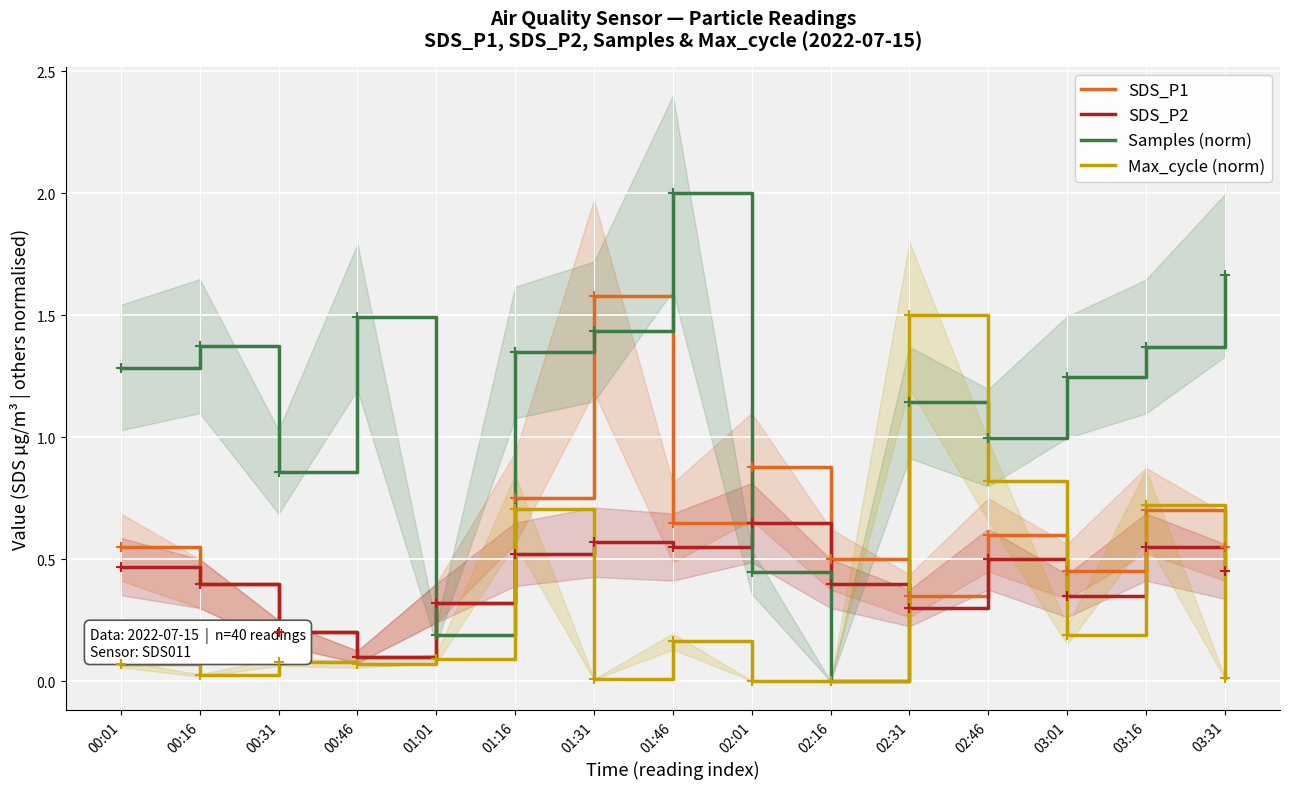

Between 01:01 and 02:31, which series saw the biggest shift?

Max_cycle (norm)